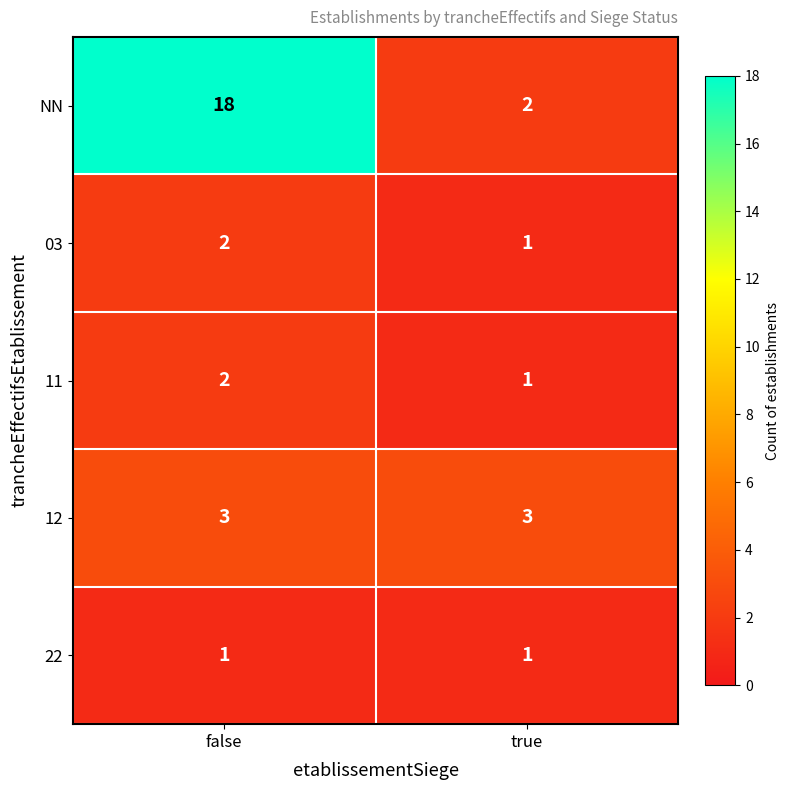

Where is 03 nearest to the value 1?

true